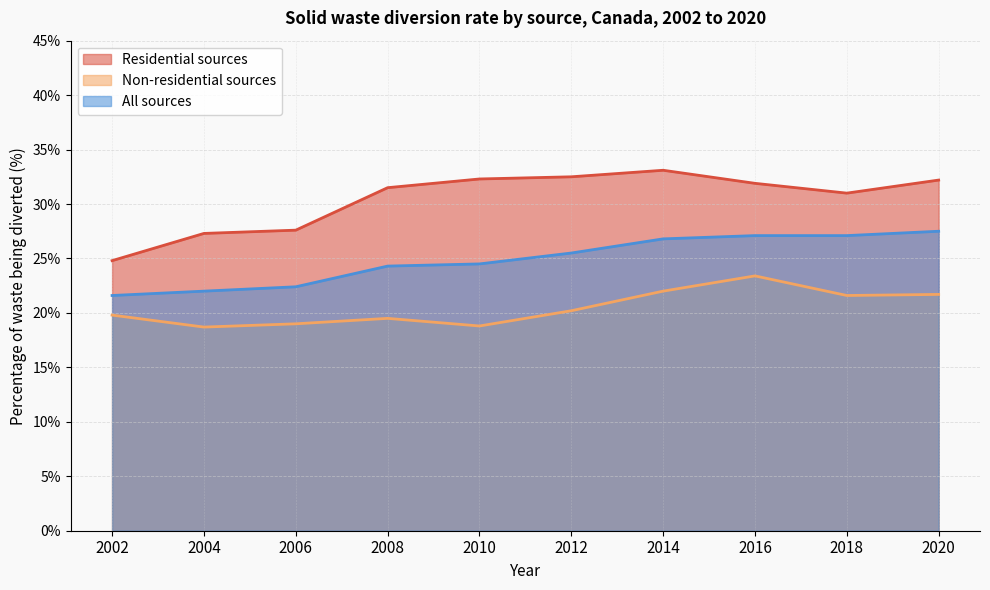

Which series changed the most between 2002 and 2020?

Residential sources